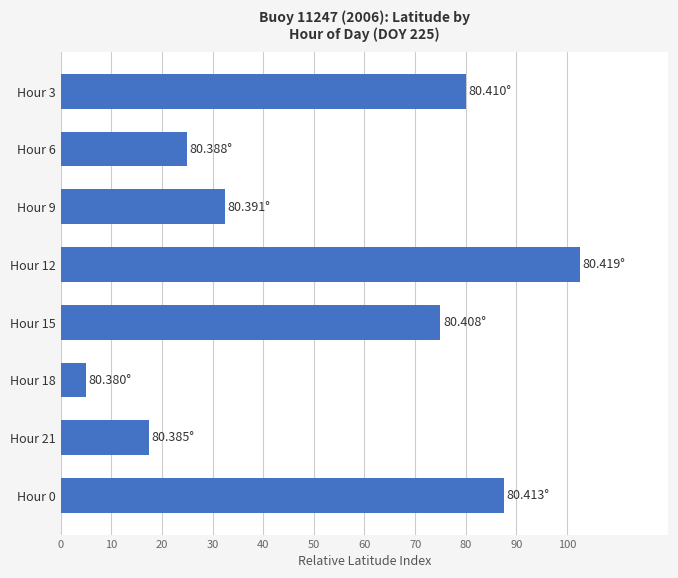

List the labels in order of value, smallest first.

Hour 18, Hour 21, Hour 6, Hour 9, Hour 15, Hour 3, Hour 0, Hour 12